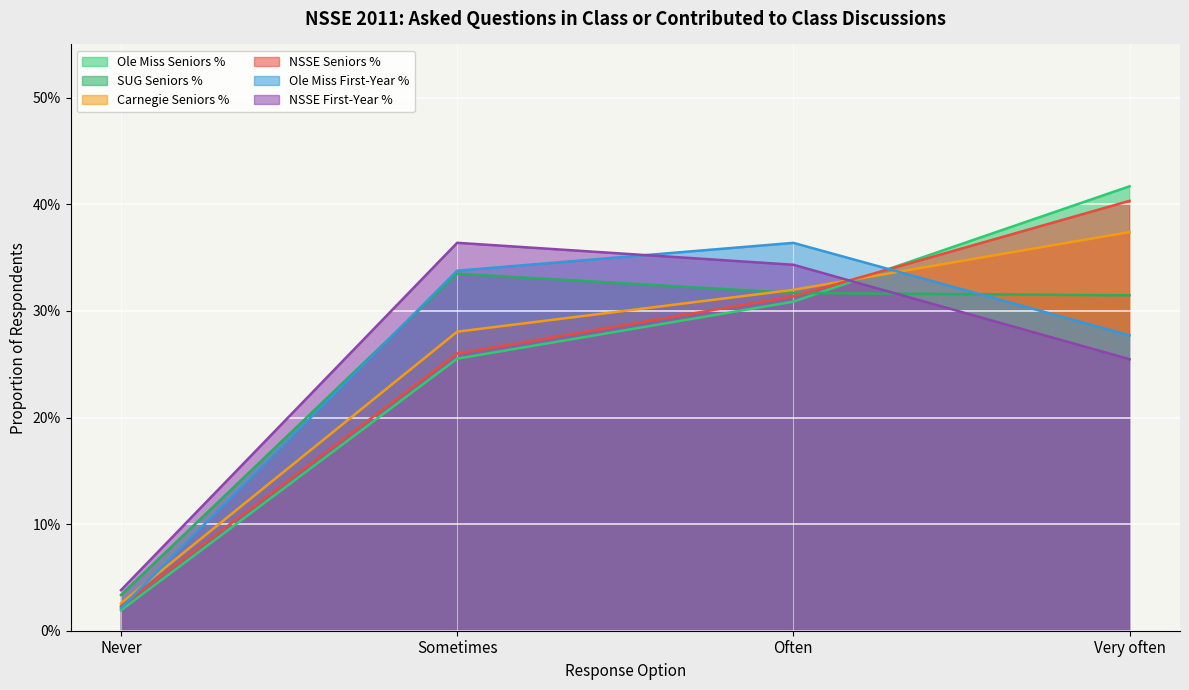

The Ole Miss Seniors % series shows 0.1 at Often. True or false?

False